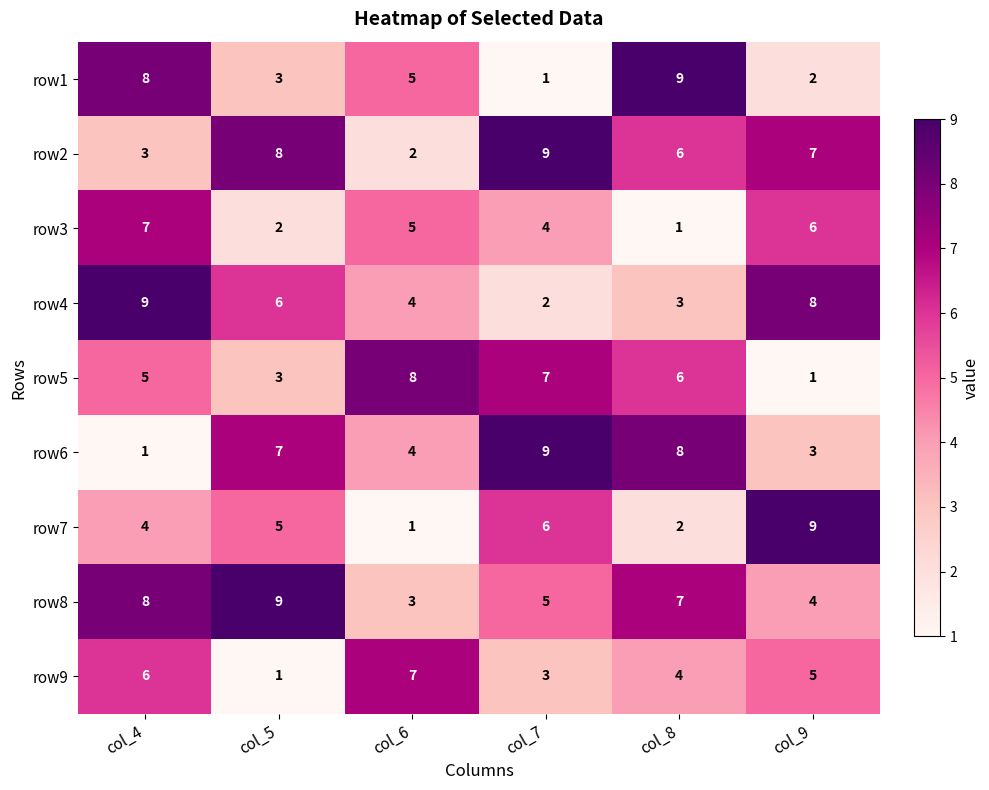

What is the sum of all row4 values?

32